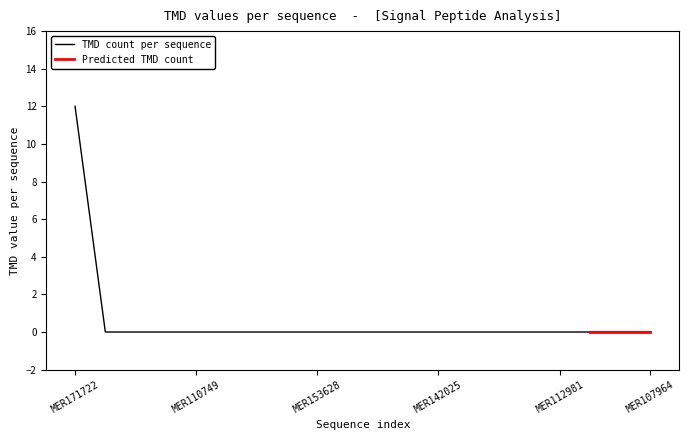

What is the highest value of the TMD count per sequence series?

12